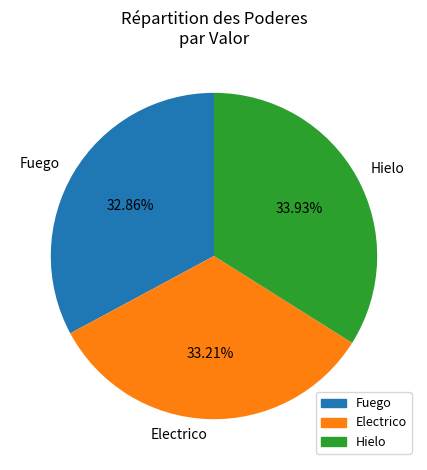

To the nearest percent, what portion does Electrico represent?

33%